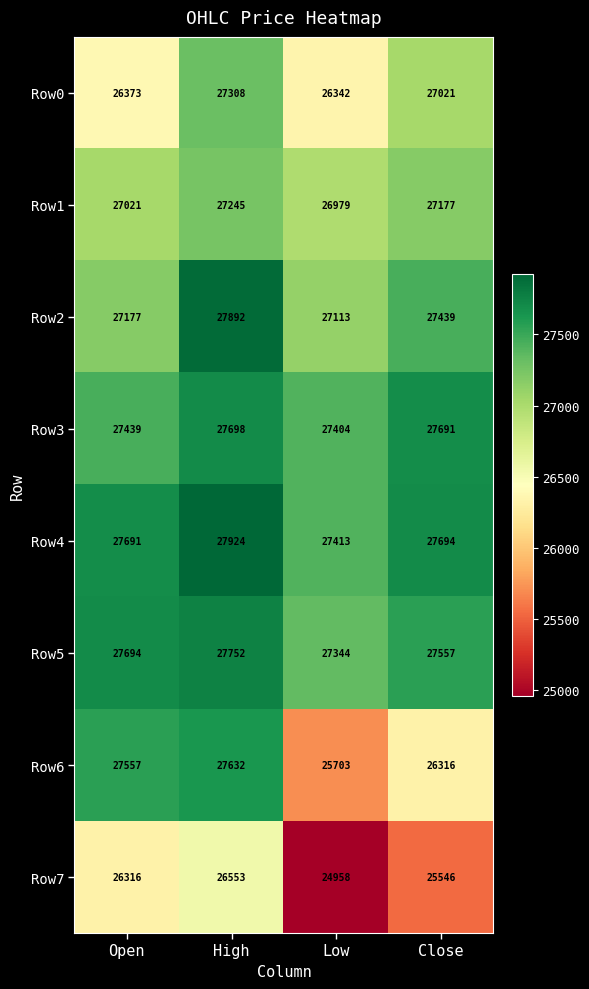

What is the highest value of the Row7 series?

26553